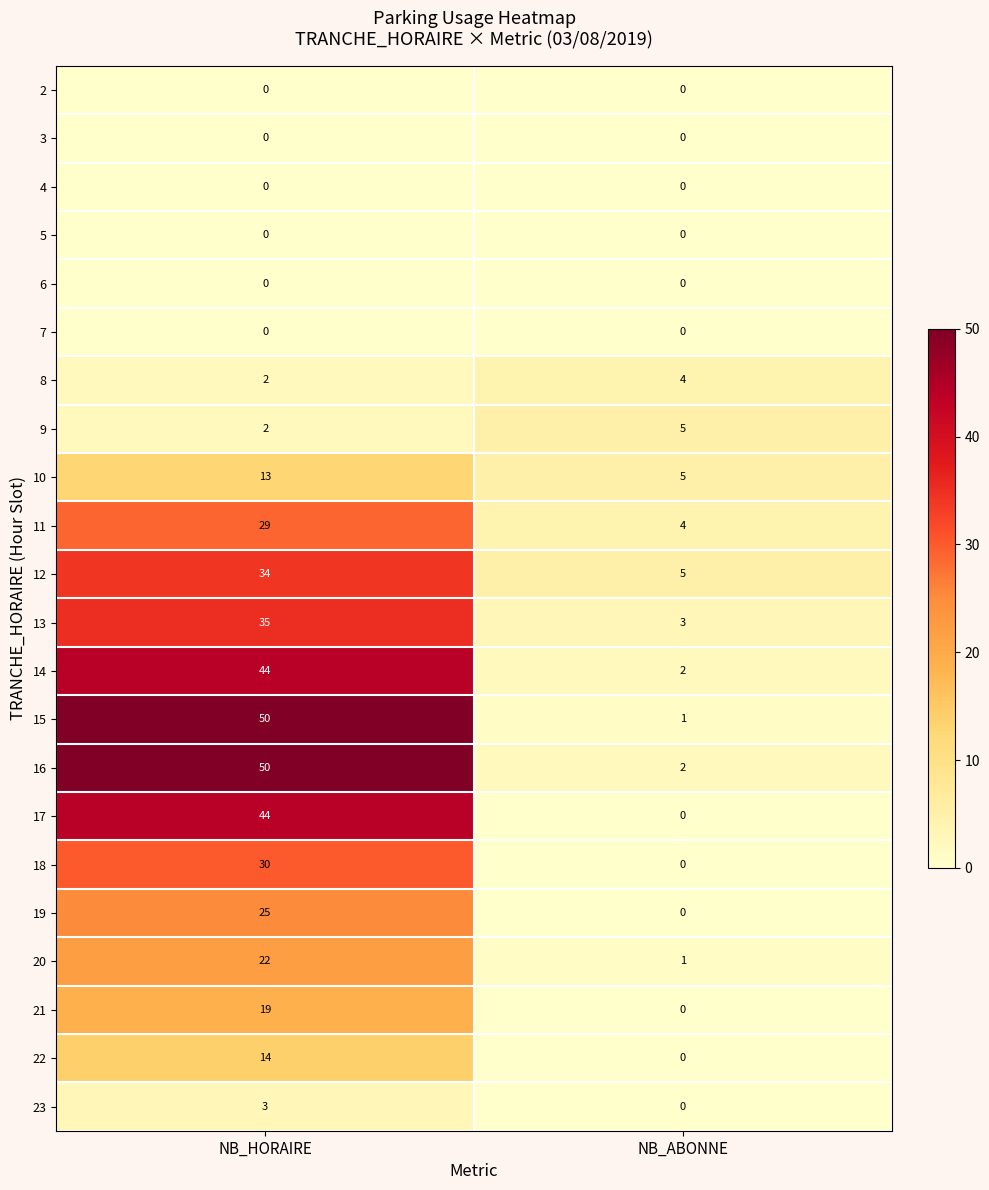

What is the sum of all 18 values?

30